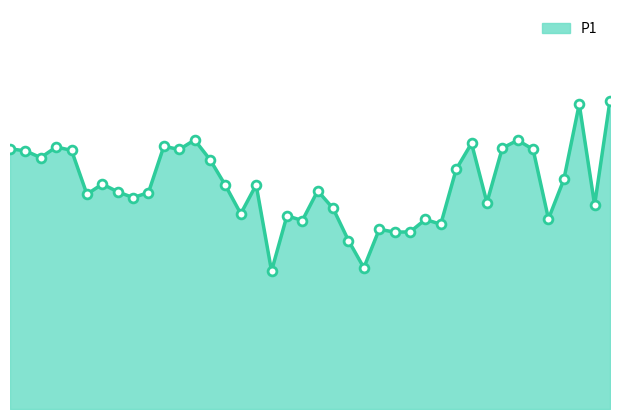

Is this an area chart (filled region under the line)?

Yes